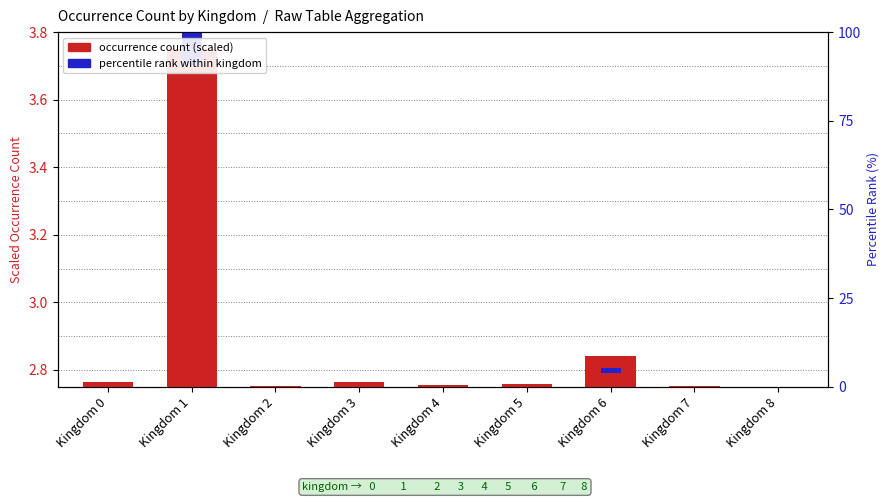

What is the value of the occurrence count (scaled) bar at the 2nd from the left?

3.8